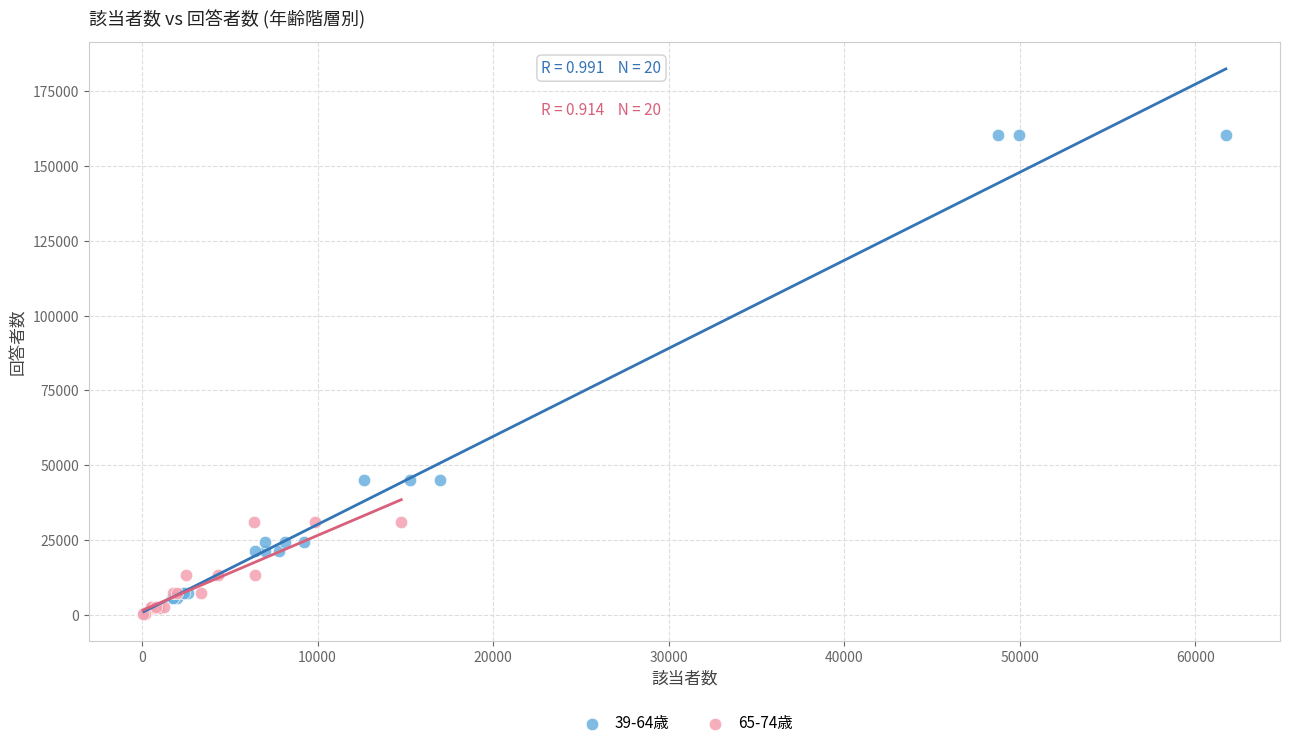

Which series contains the highest Y value?

39-64歳